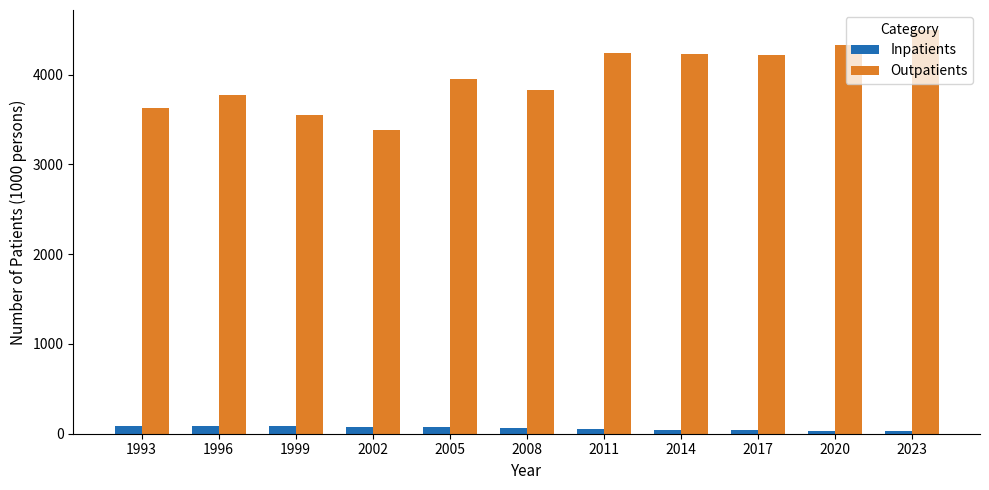

How many bars are there in total?

22